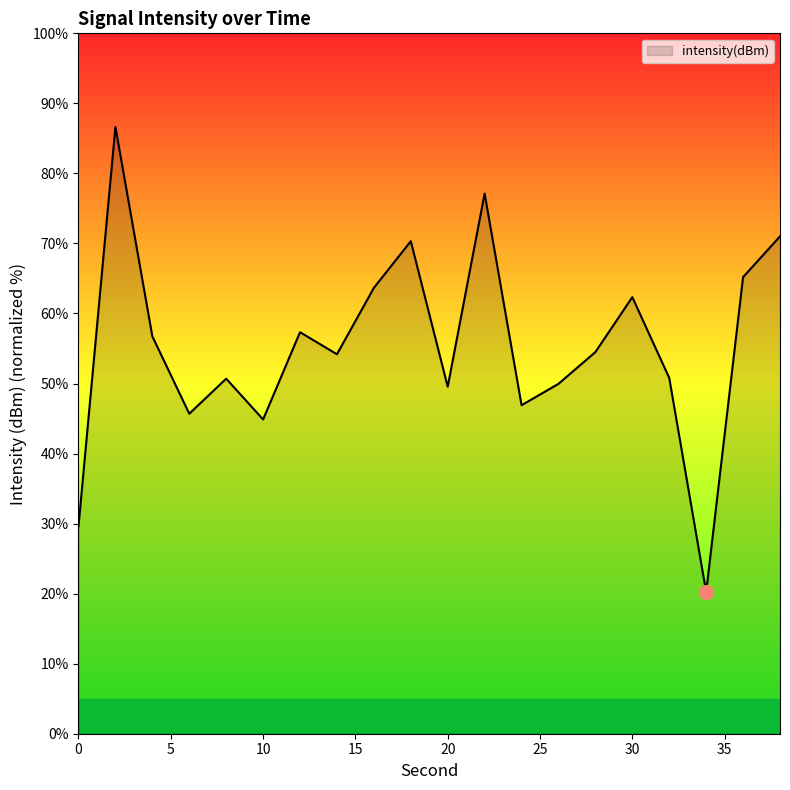

What is the maximum value shown in the chart?

86.6